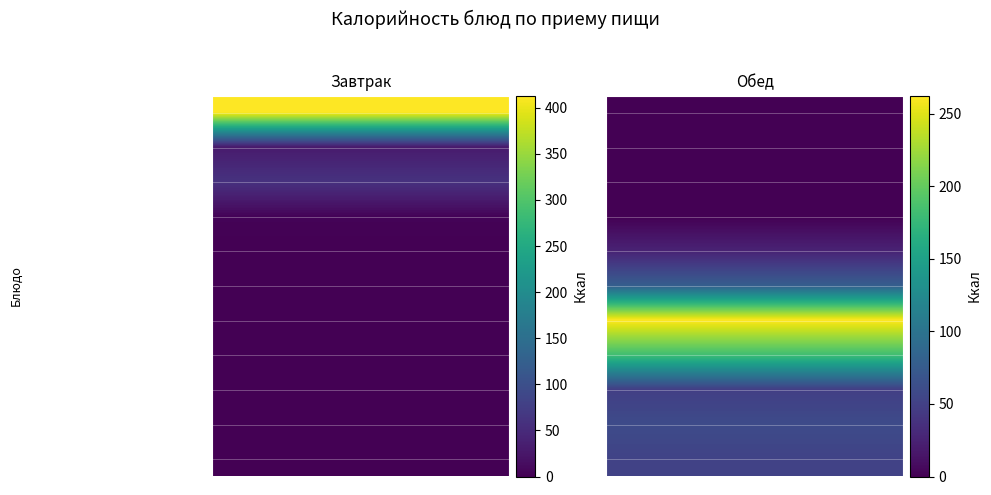

At Пюре картофельное, list the series in order from largest to smallest.

Обед, Завтрак